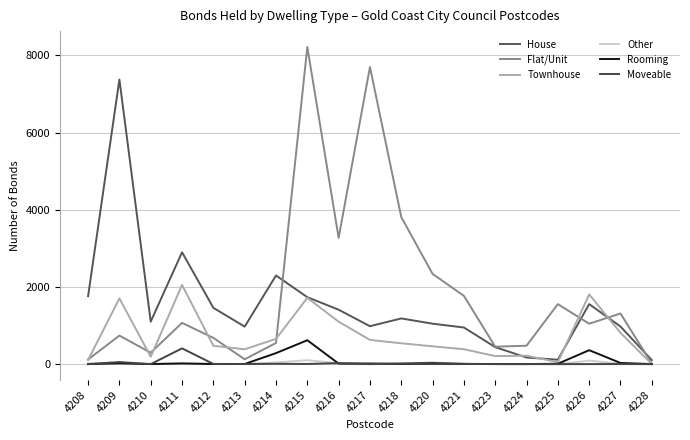

What is the difference between the second highest and second lowest values in the Flat/Unit series?

7580